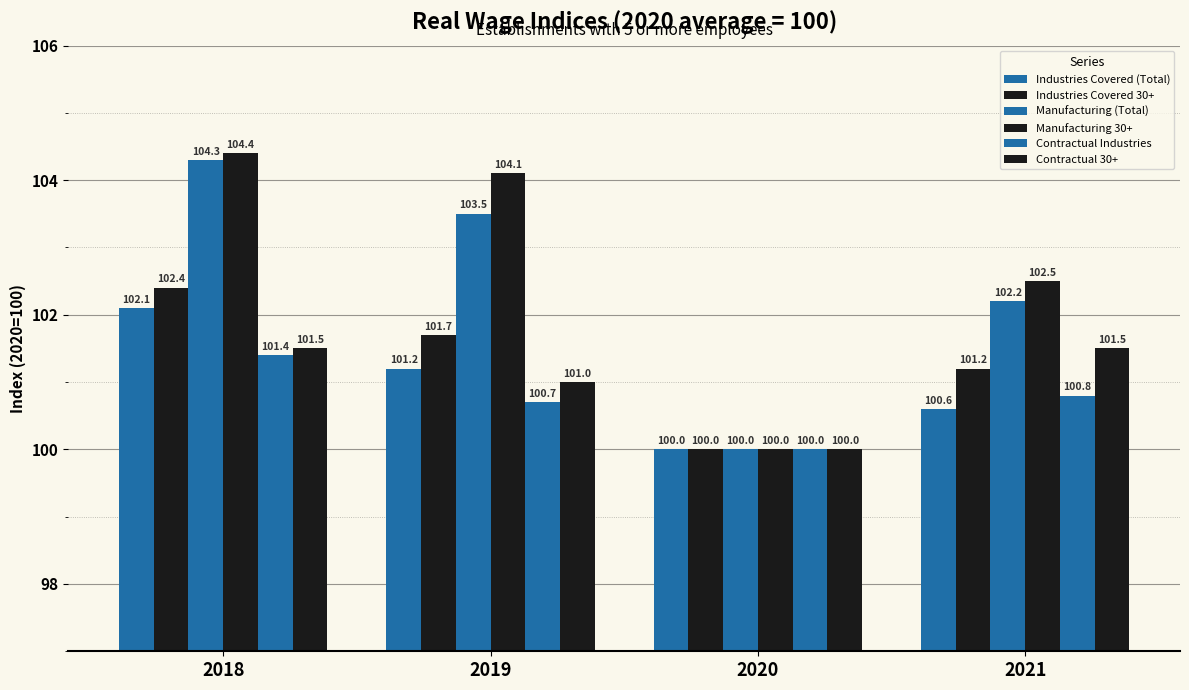

Reading left to right, list all the values displayed in this chart.

Industries Covered (Total): 102.1	101.2	100.0	100.6
Industries Covered 30+: 102.4	101.7	100.0	101.2
Manufacturing (Total): 104.3	103.5	100.0	102.2
Manufacturing 30+: 104.4	104.1	100.0	102.5
Contractual Industries: 101.4	100.7	100.0	100.8
Contractual 30+: 101.5	101.0	100.0	101.5